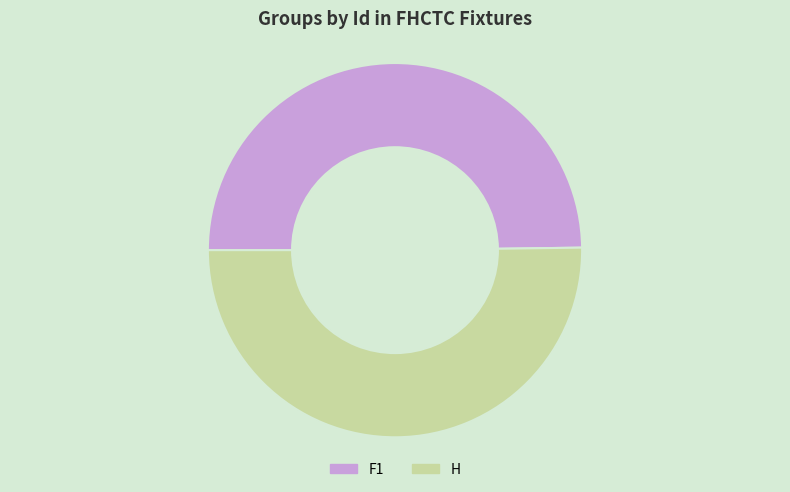

Is the sum of F1 and H greater than half?

Yes